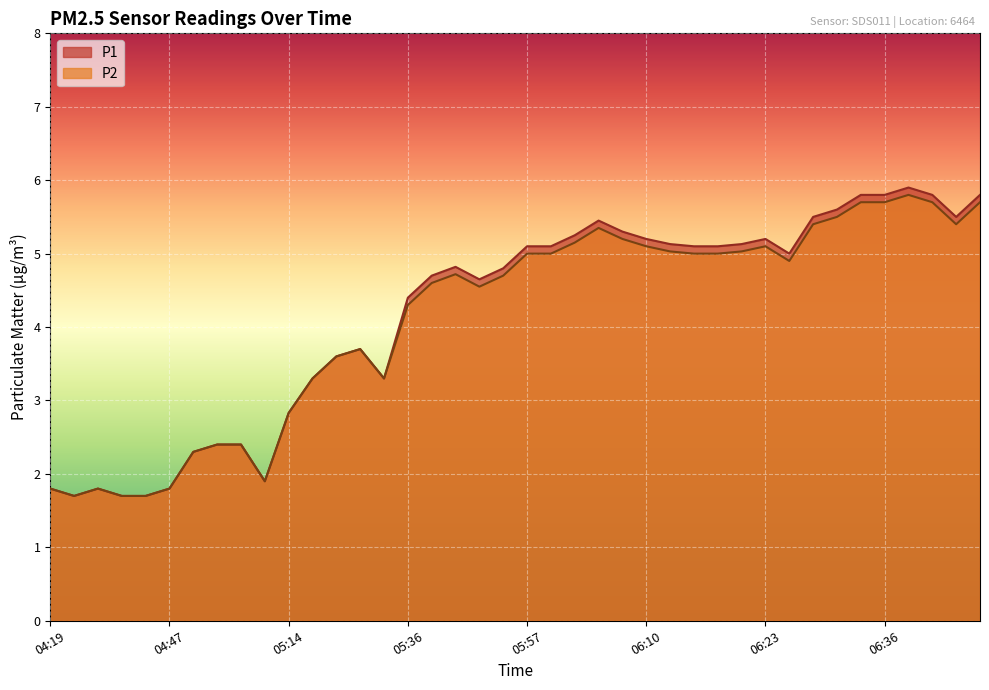

Is it true that P2 equals 2.0 at 05:17?

False